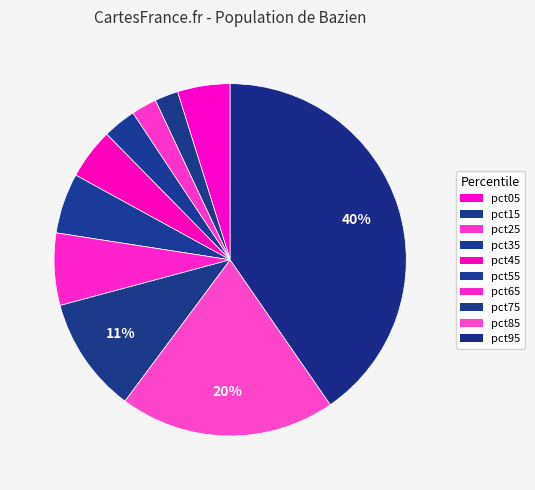

Which category has the biggest portion of the pie?

pct95